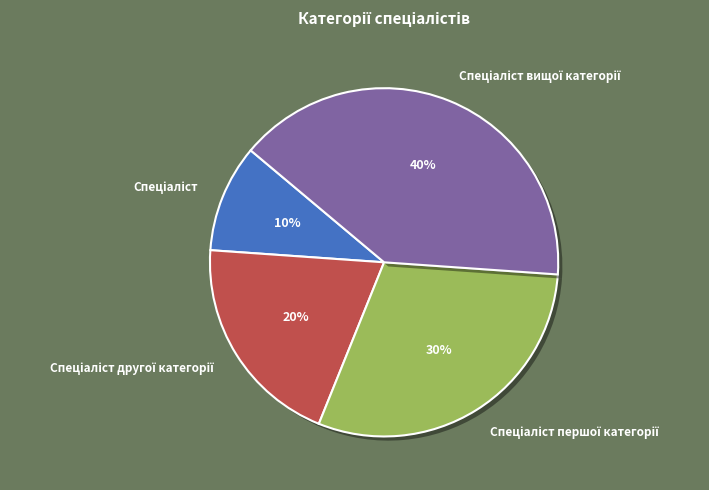

Is there a majority slice in this chart?

No